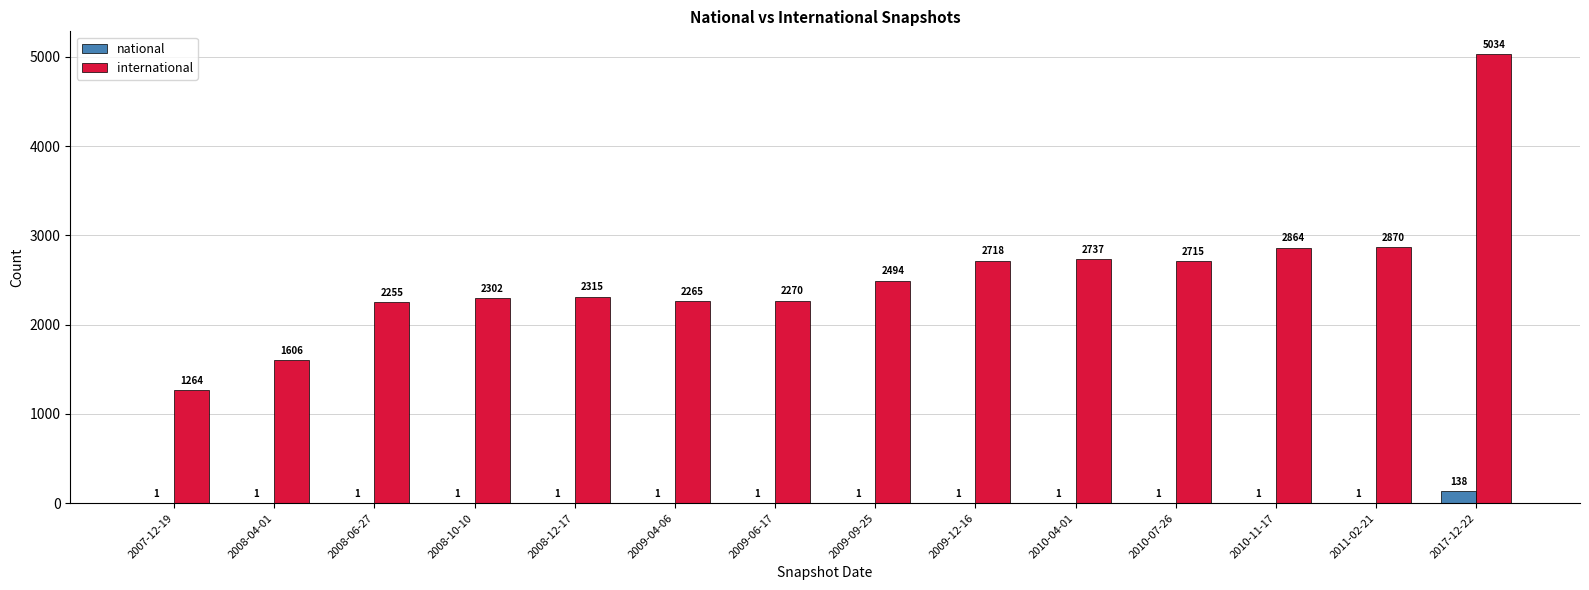

What is the average value of the national series?

11